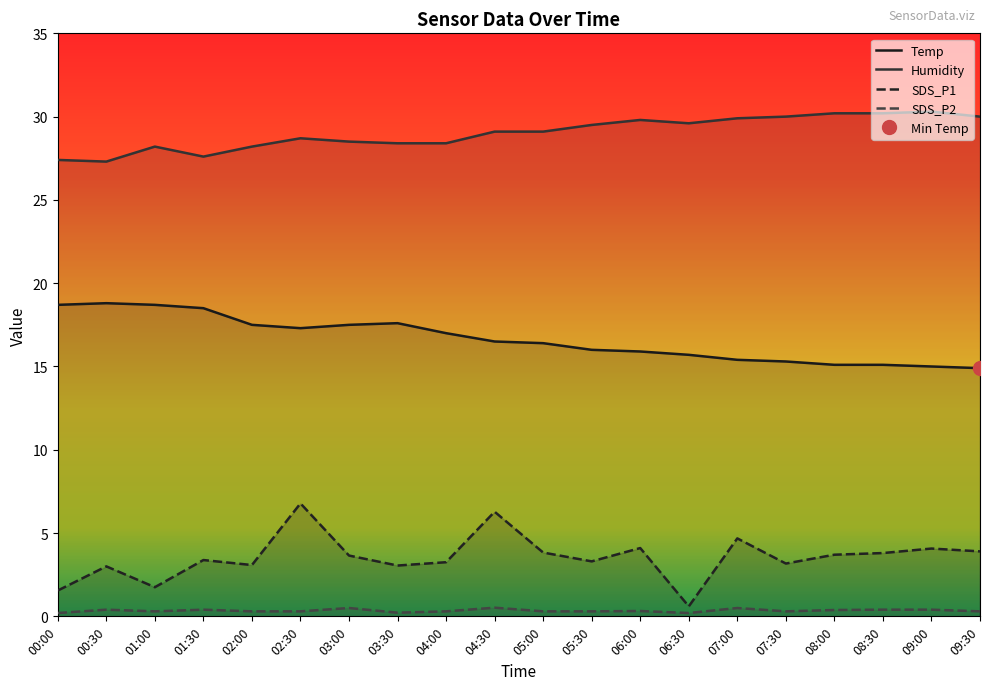

What is the approximate value of SDS_P2 at 09:30?

0.3